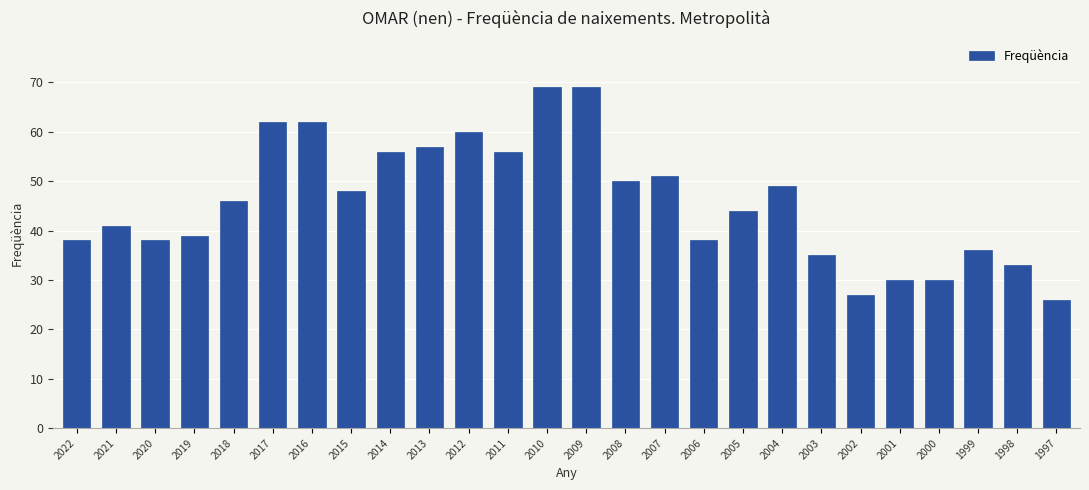

Reading left to right, transcribe all the data shown in this chart.

2022=38	2021=41	2020=38	2019=39	2018=46	2017=62	2016=62	2015=48	2014=56	2013=57	2012=60	2011=56	2010=69	2009=69	2008=50	2007=51	2006=38	2005=44	2004=49	2003=35	2002=27	2001=30	2000=30	1999=36	1998=33	1997=26